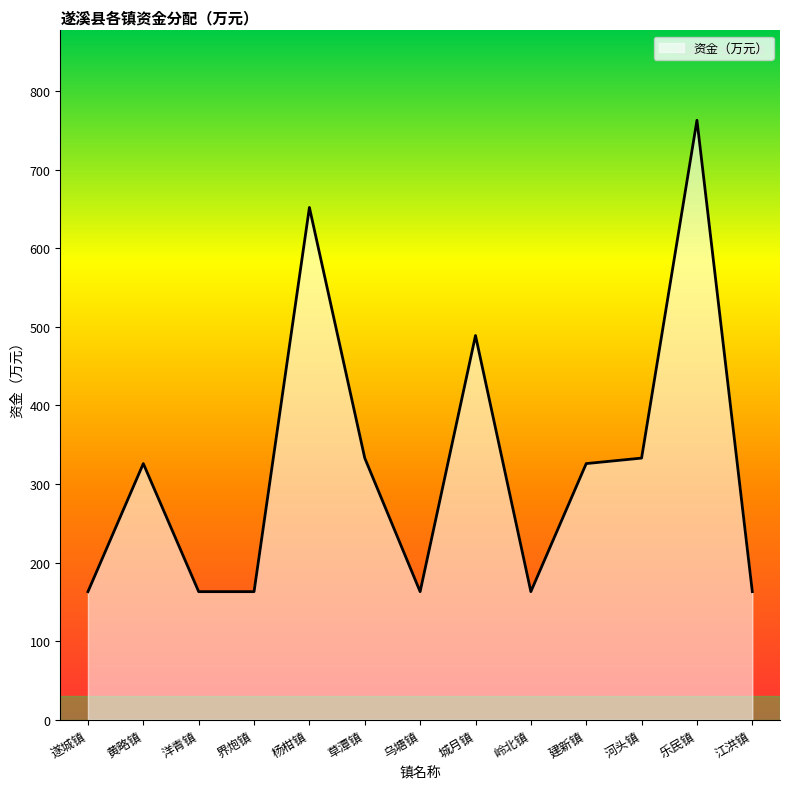

How many series are shown in this chart?

1